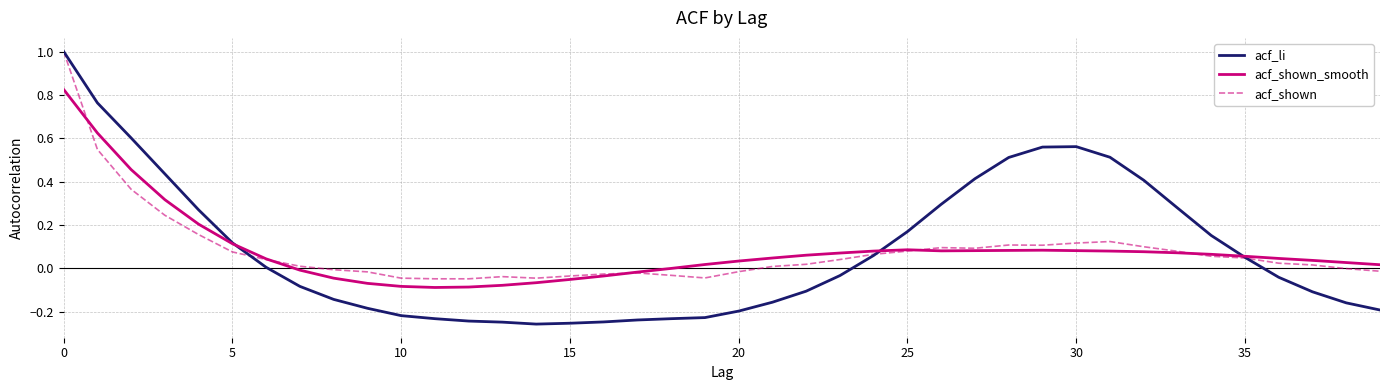

What are all the series names shown in the legend?

acf_li, acf_shown_smooth, acf_shown